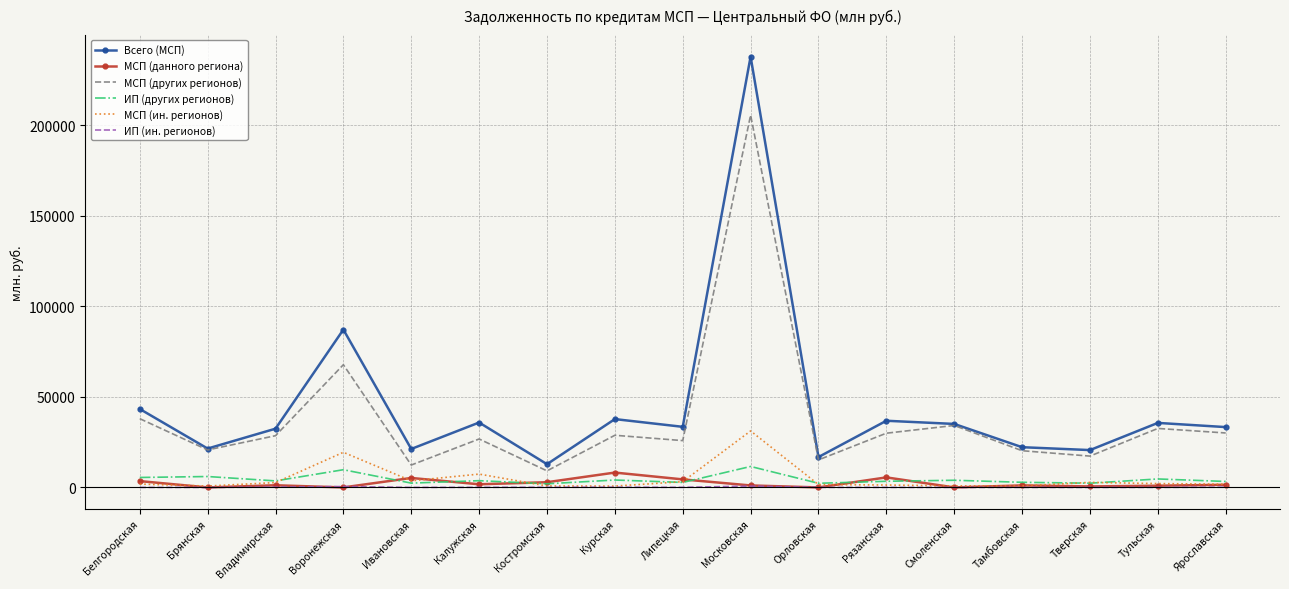

At which label is Всего (МСП) closest to 125287?

Воронежская